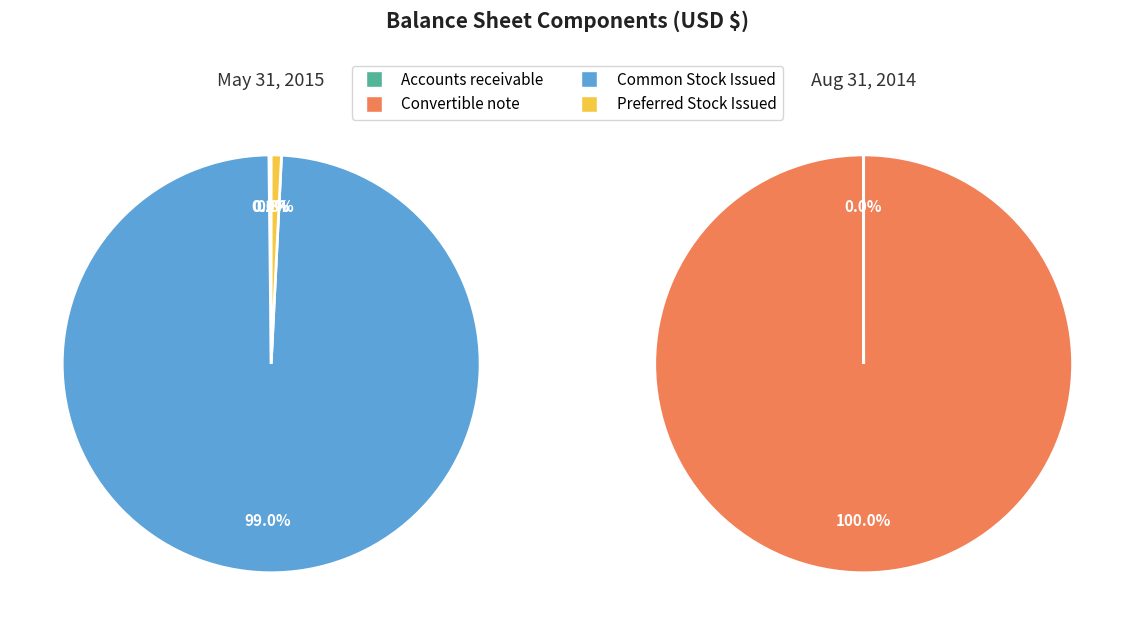

Is it true that Convertible note is 1% of the pie?

False